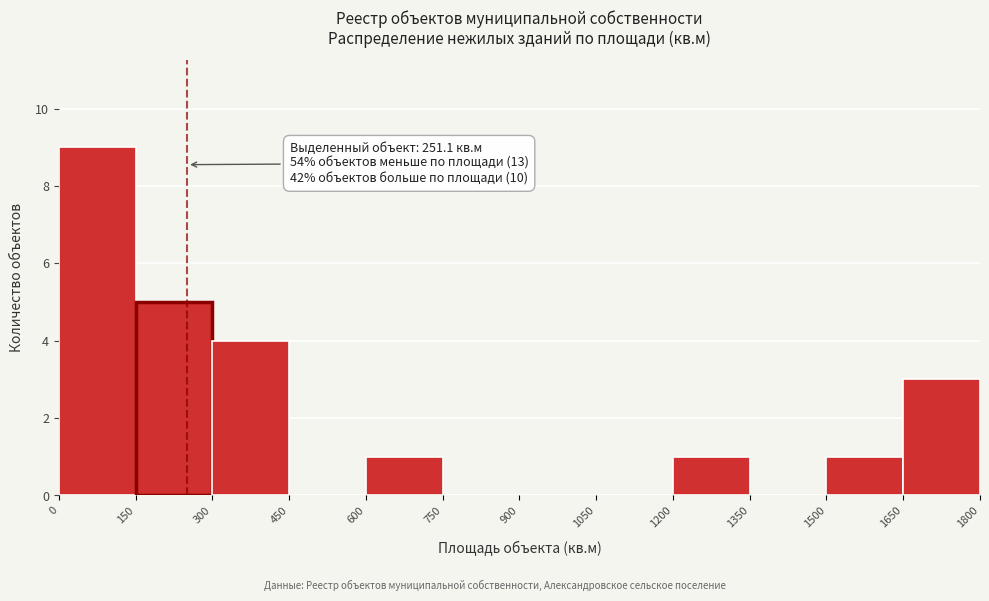

Over which range of the x-axis is the bar tallest?

0 to 150